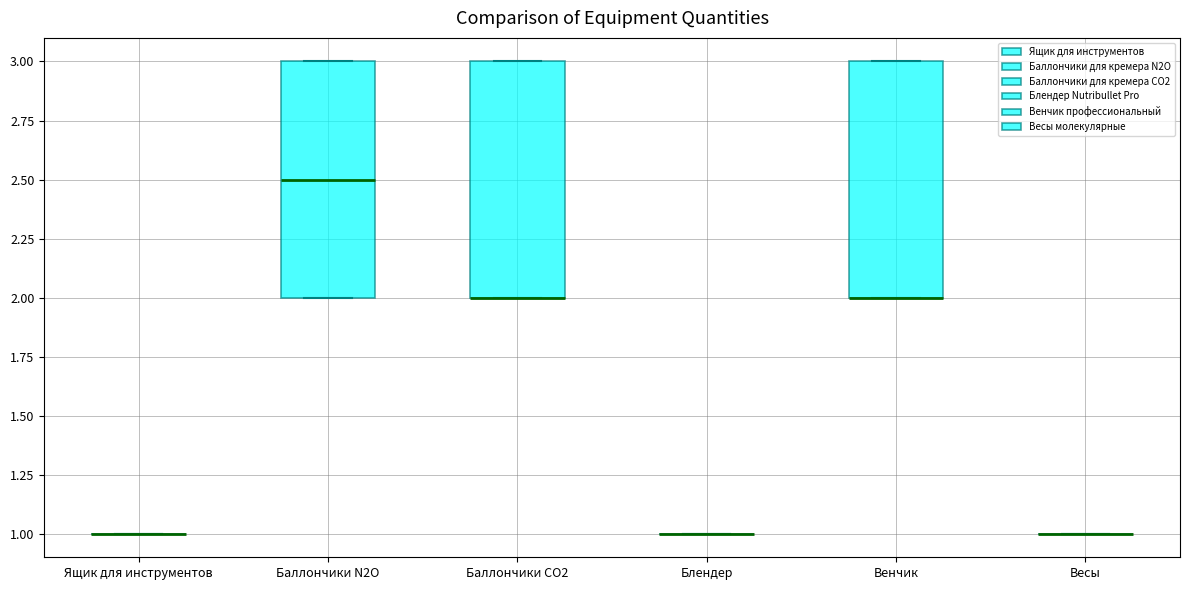

Reading left to right, read every box against the y-axis: the position of its median line, the range the box covers, and the ends of its whiskers. The values are not printed on the chart, so give them approximately, as read against the axis.

Ящик для инструментов: box collapsed to a line at 1.0, whiskers 1.0 to 1.0
Баллончики N2O: median 2.5, box 2.0 to 3.0, whiskers 2.0 to 3.0
Баллончики CO2: median 2.0 (drawn on the box's lower edge), box 2.0 to 3.0, whiskers 2.0 to 3.0
Блендер: box collapsed to a line at 1.0, whiskers 1.0 to 1.0
Венчик: median 2.0 (drawn on the box's lower edge), box 2.0 to 3.0, whiskers 2.0 to 3.0
Весы: box collapsed to a line at 1.0, whiskers 1.0 to 1.0